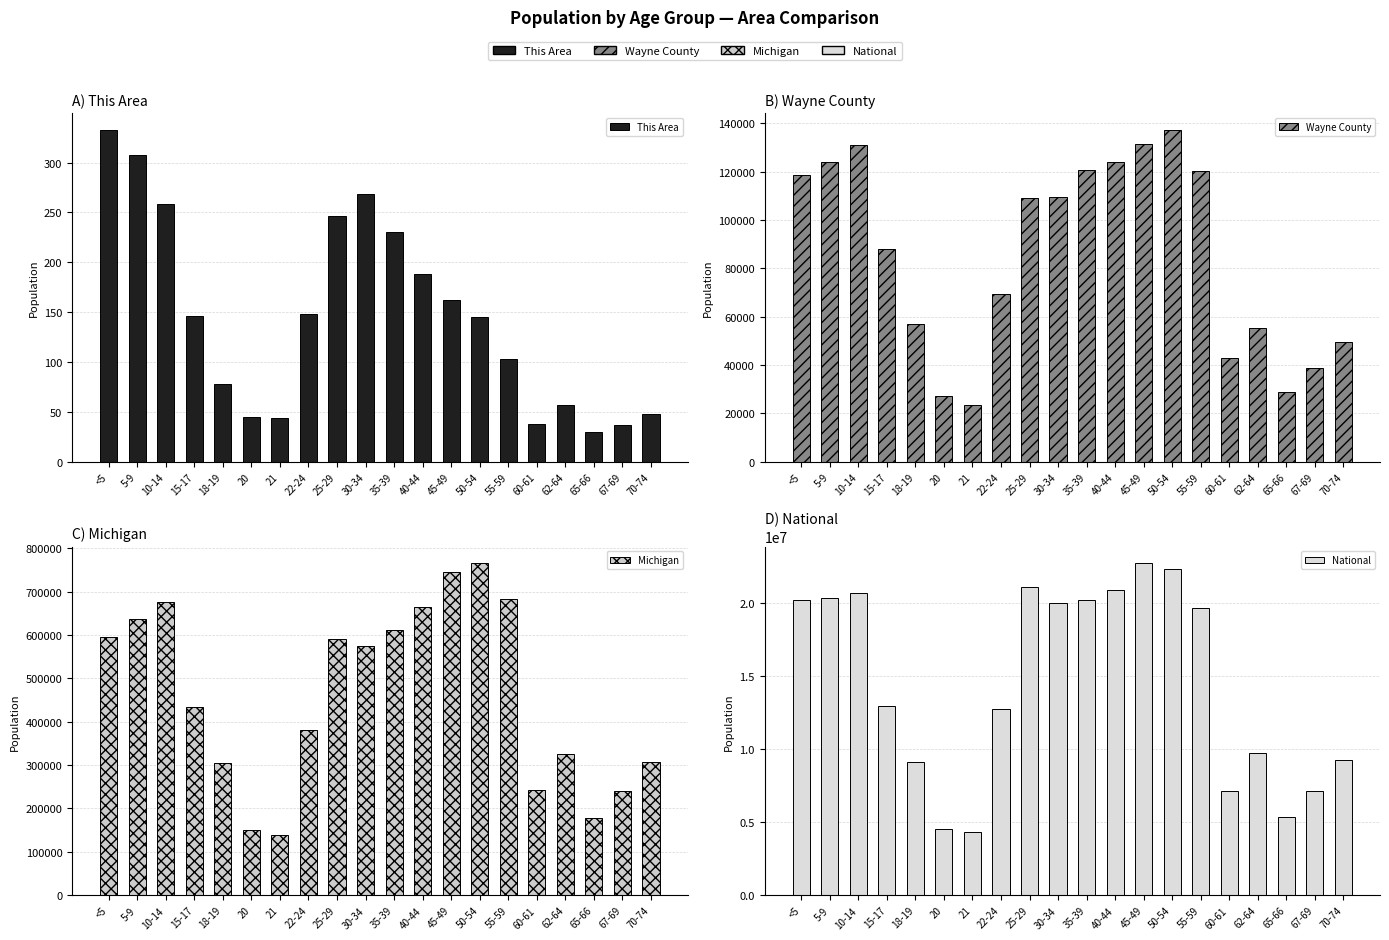

What is the label of the 15th bar from the left?

55-59